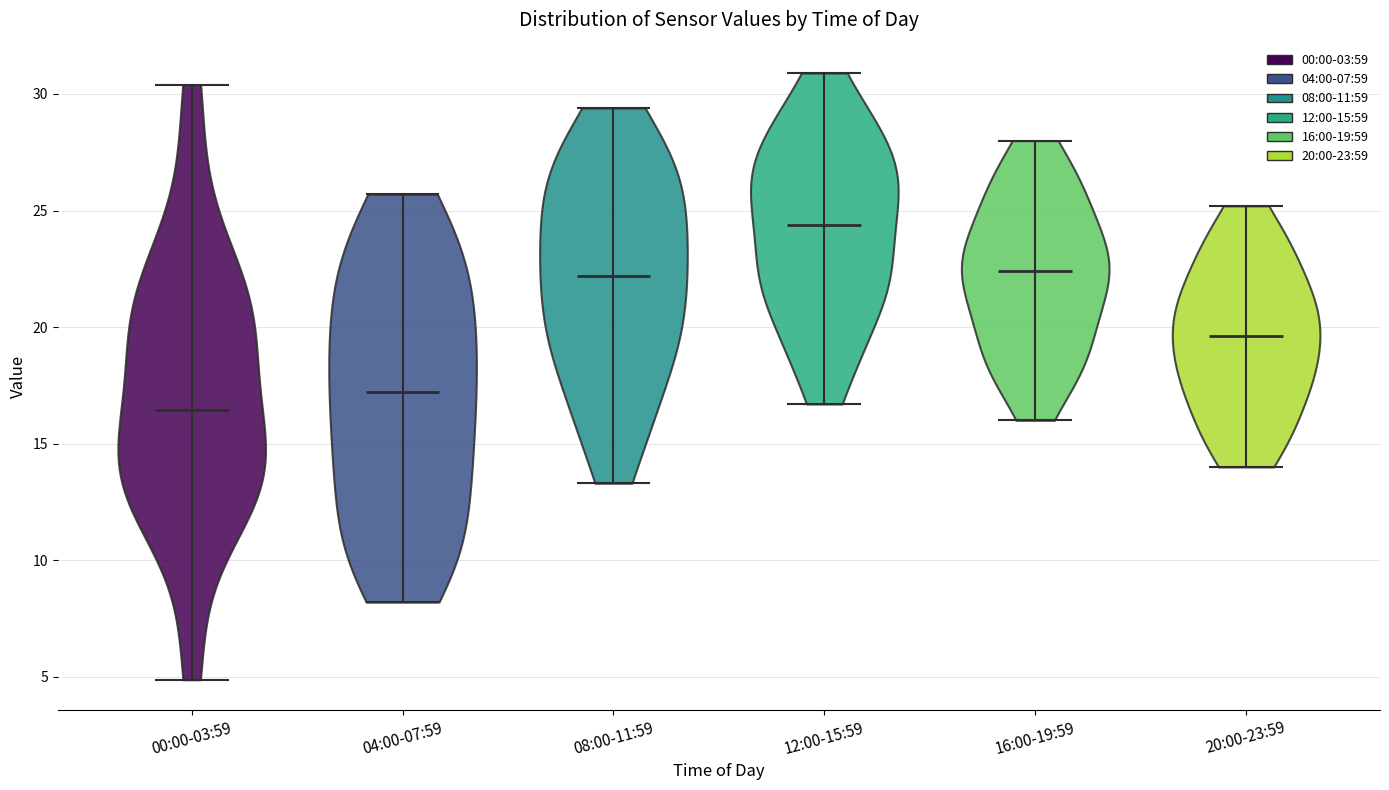

Which violin has the highest median line?

12:00-15:59